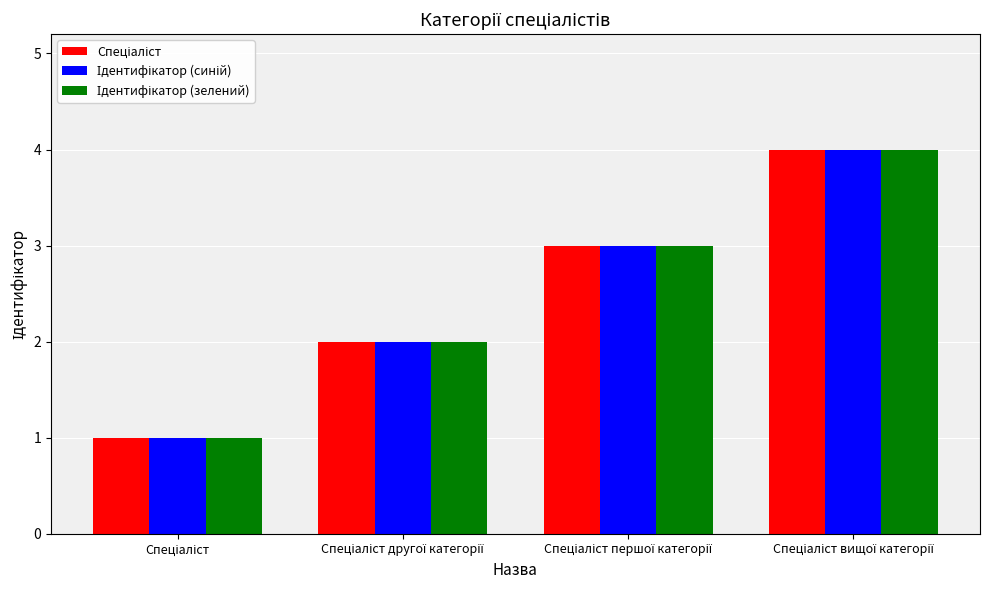

The Спеціаліст series shows 2 at Спеціаліст другої категорії. True or false?

True